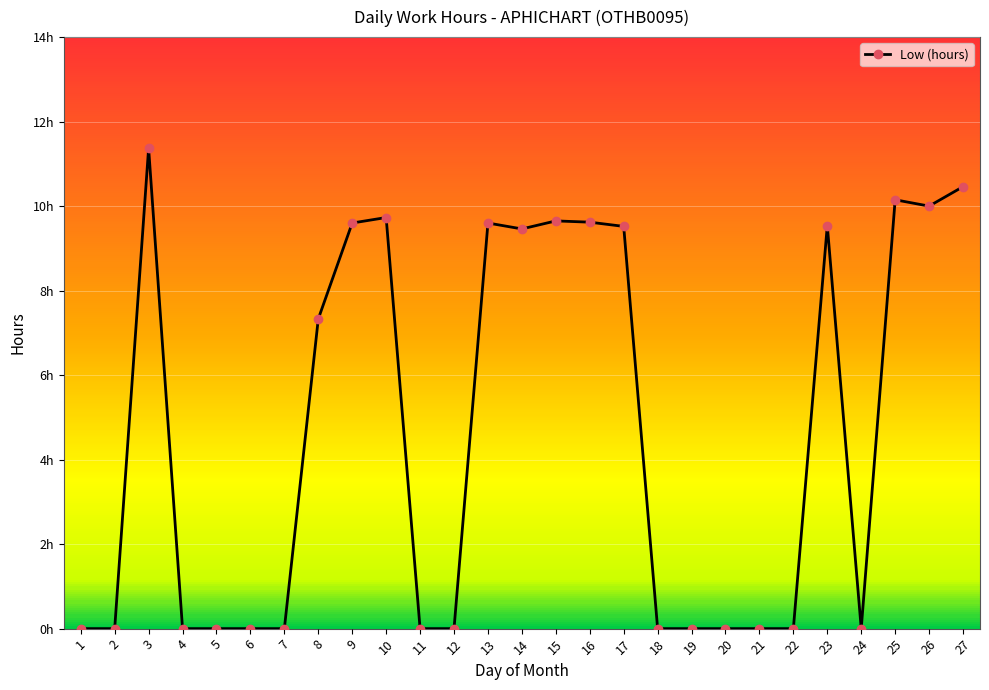

What is the sum of the values at 26 and 18?

10.0